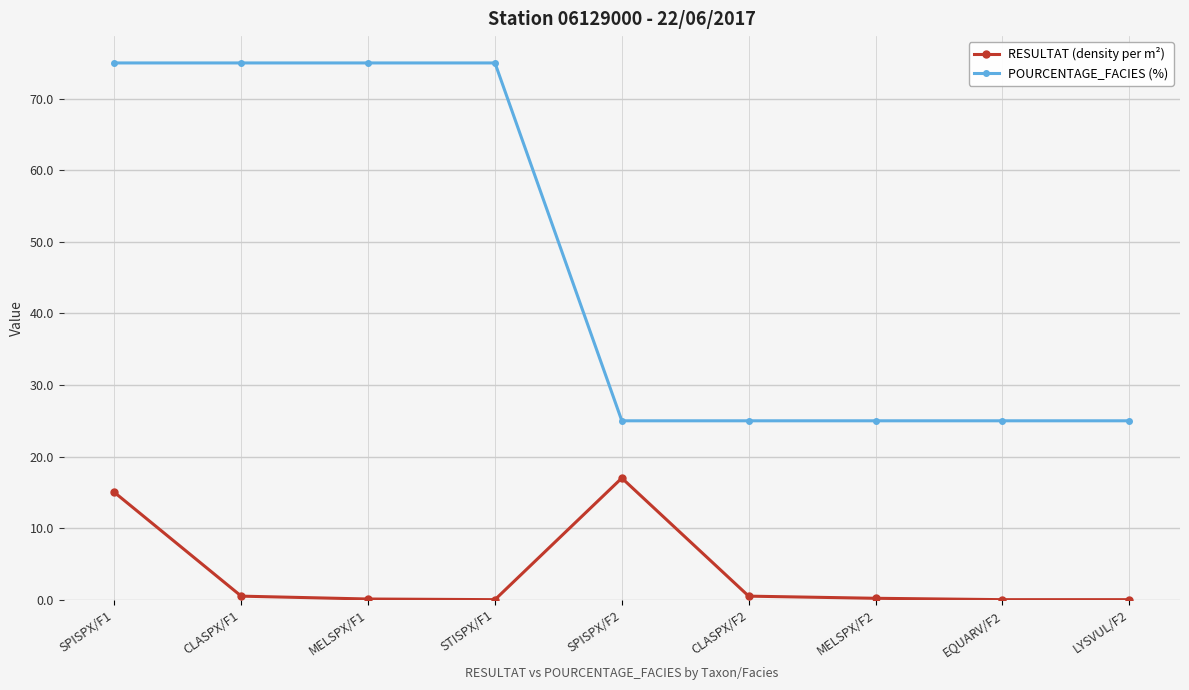

Rank the series by their maximum value, from highest to lowest.

POURCENTAGE_FACIES (%), RESULTAT (density per m²)